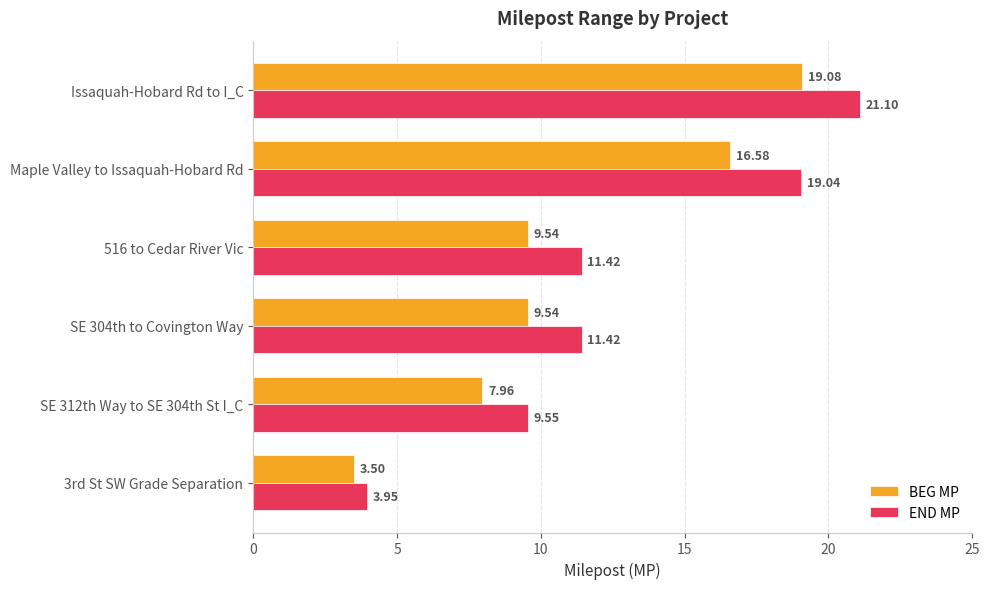

Which series has the largest range (max minus min)?

END MP